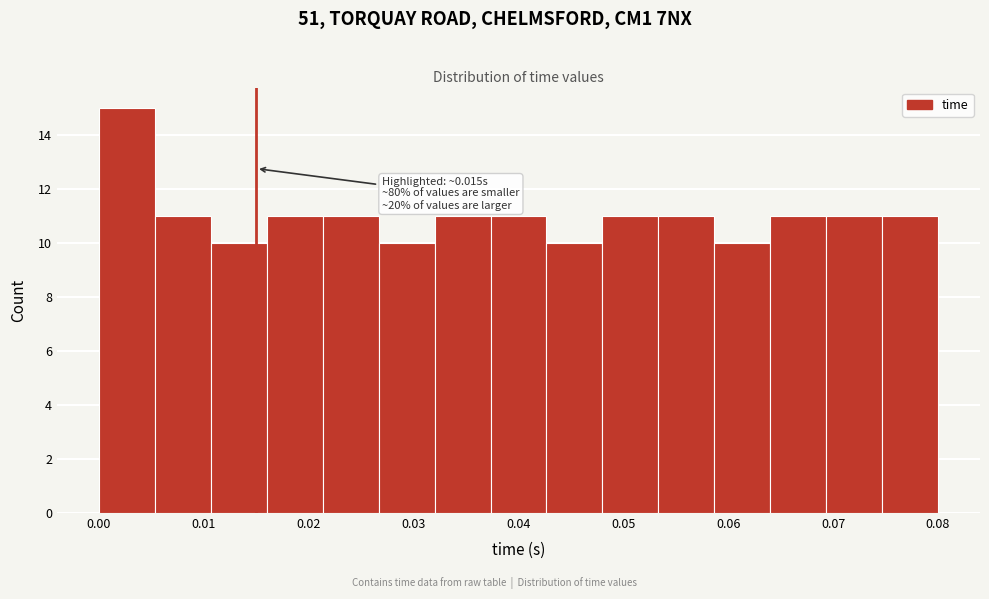

Which range on the x-axis has the tallest bar?

0.000 to 0.005